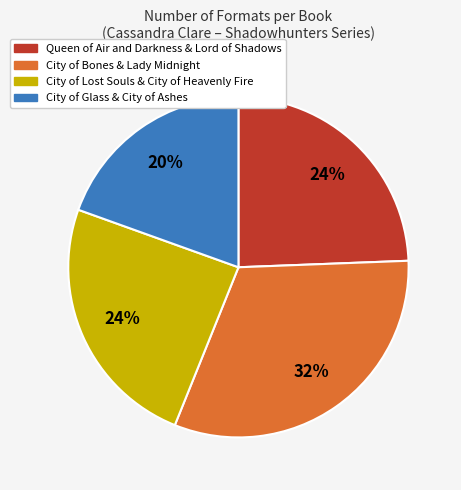

To the nearest percent, what is the average slice percentage?

25%